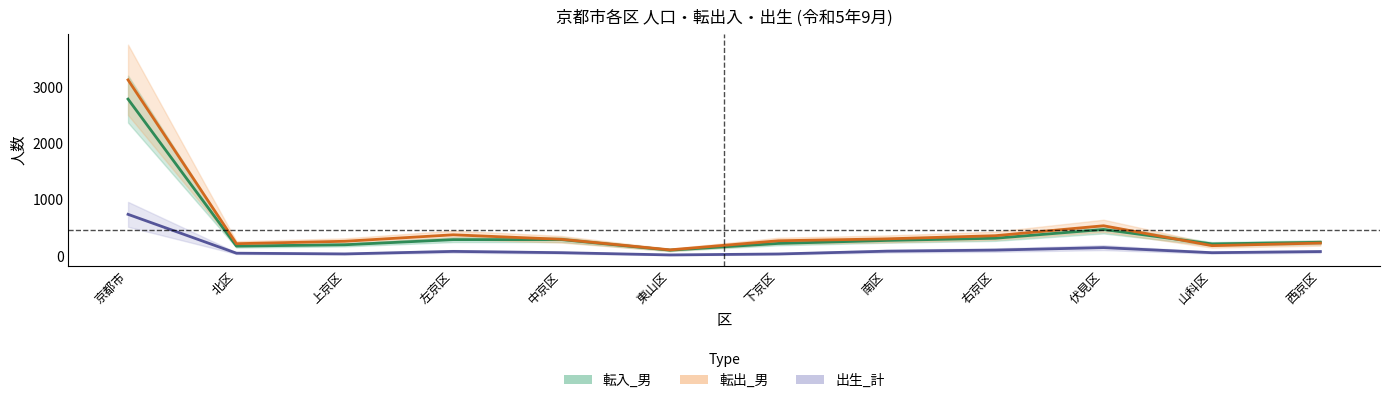

True or false: 転出_男 and 出生_計 intersect in this chart.

False